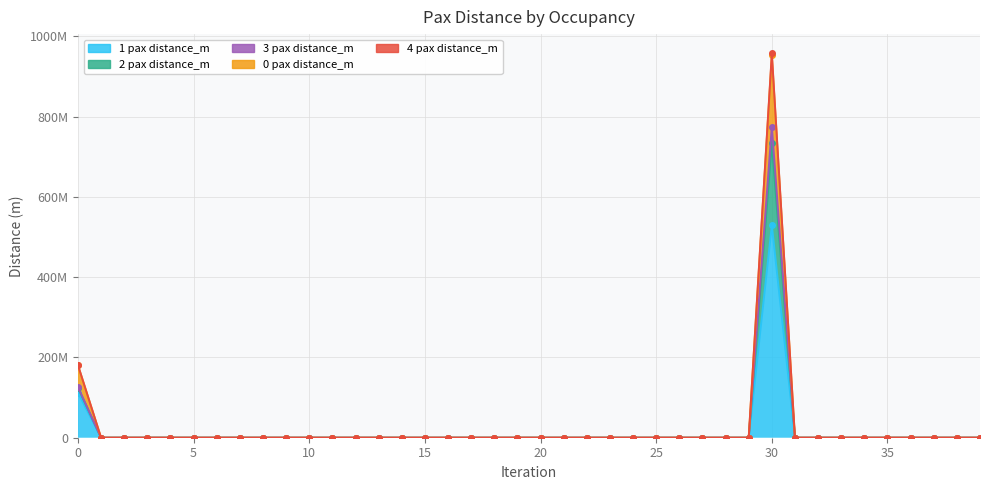

At which category does 4 pax distance_m reach its first local peak?

30